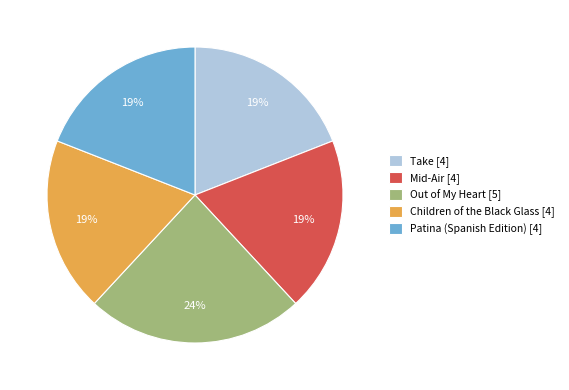

Combined, do Take [4] and Children of the Black Glass [4] account for over 50%?

No